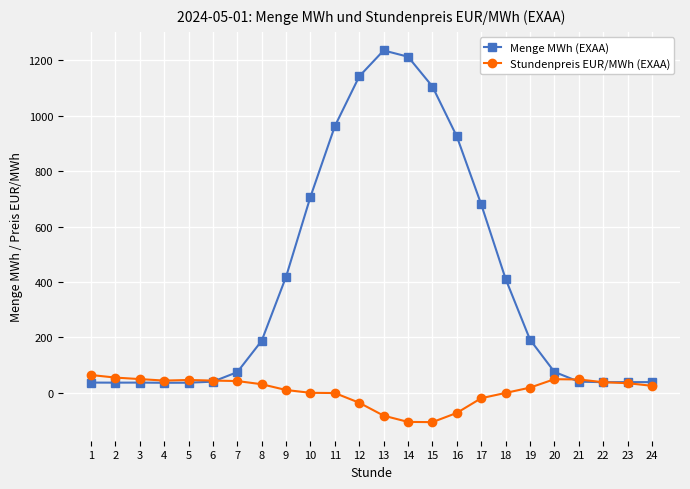

List the series in order of their peak value, highest first.

Menge MWh (EXAA), Stundenpreis EUR/MWh (EXAA)